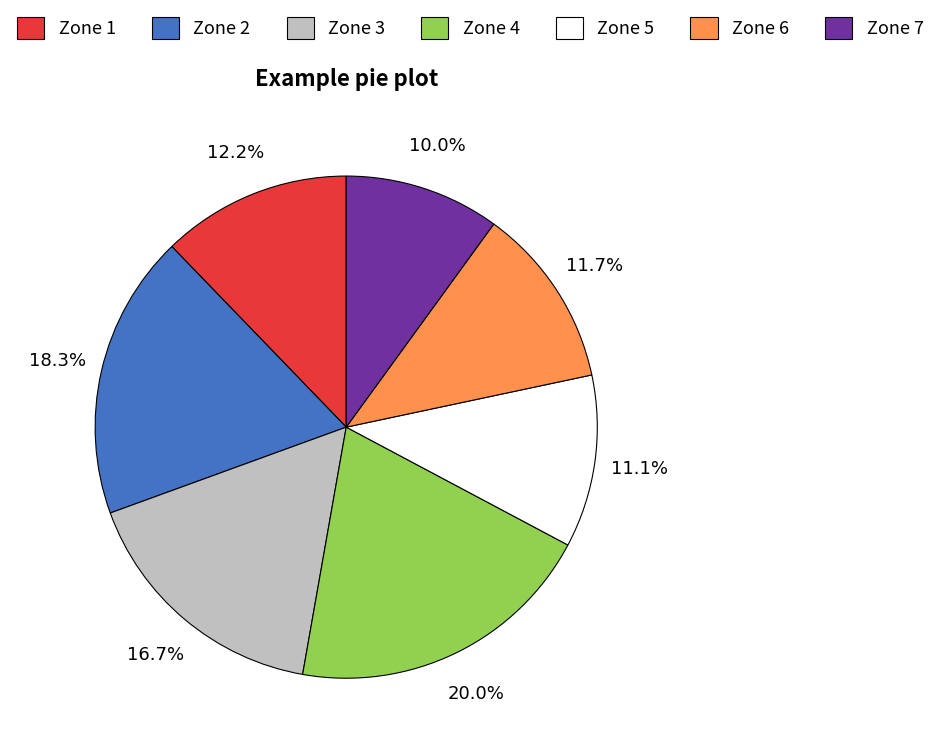

True or false: Zone 2 accounts for 23% of the total.

False